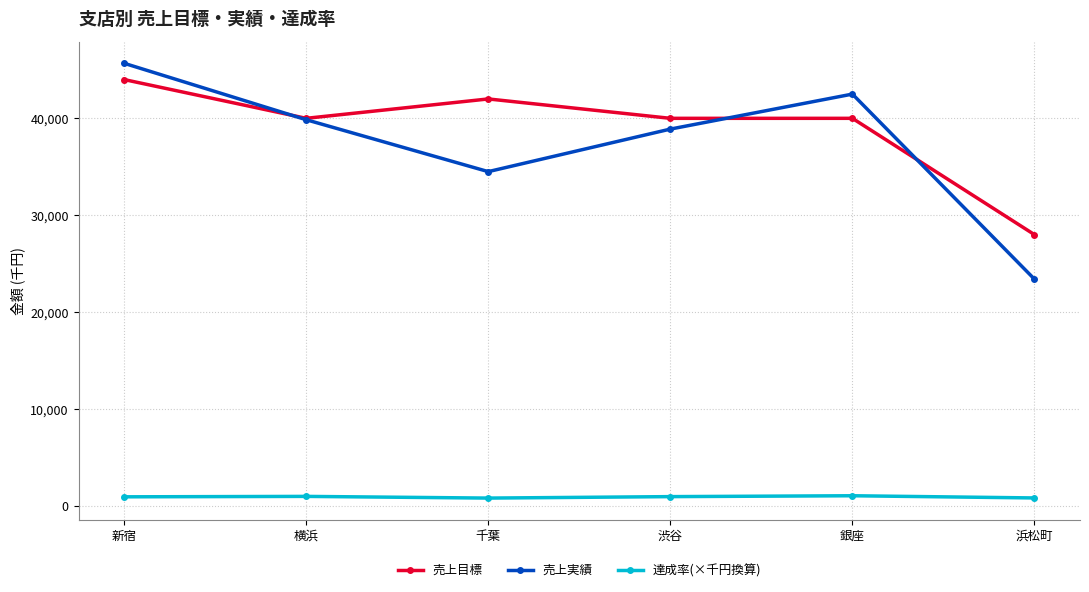

Where is the first local minimum for 売上実績?

千葉